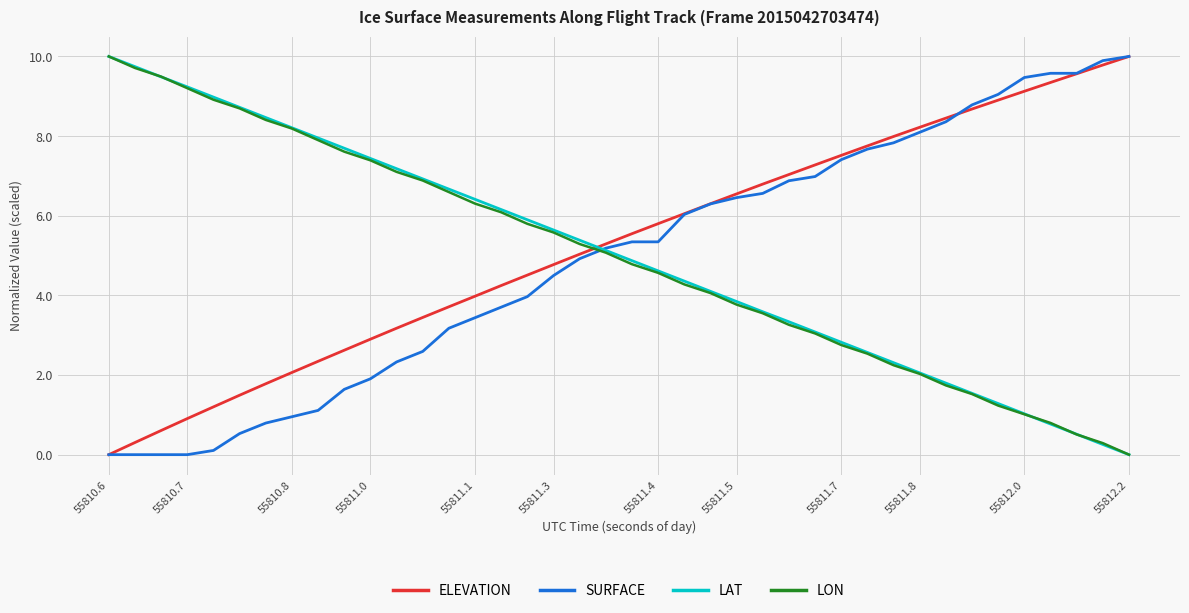

True or false: ELEVATION and LAT intersect in this chart.

True